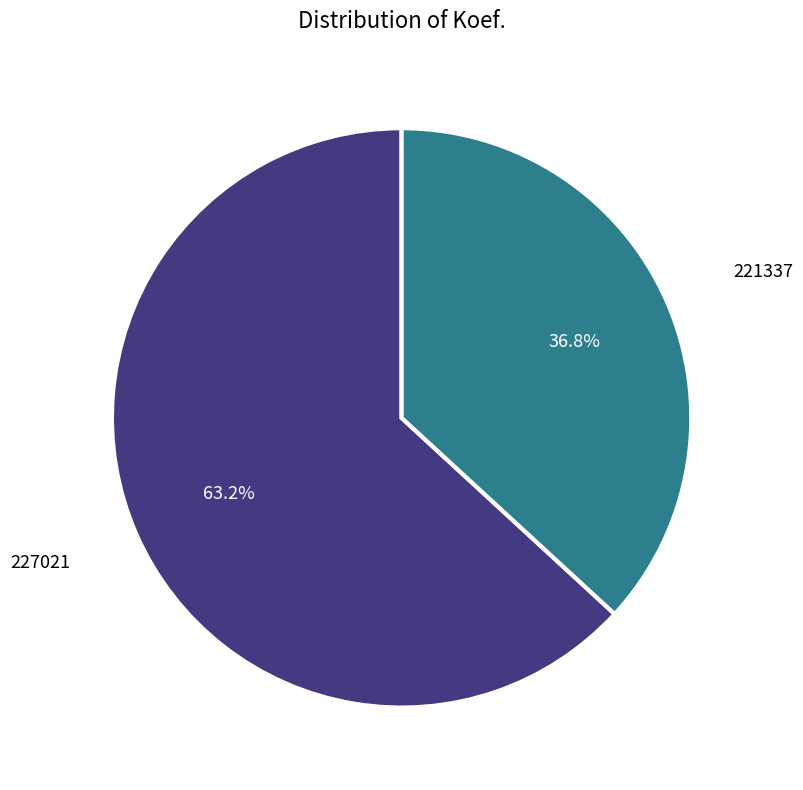

Count the number of slices in the pie.

2